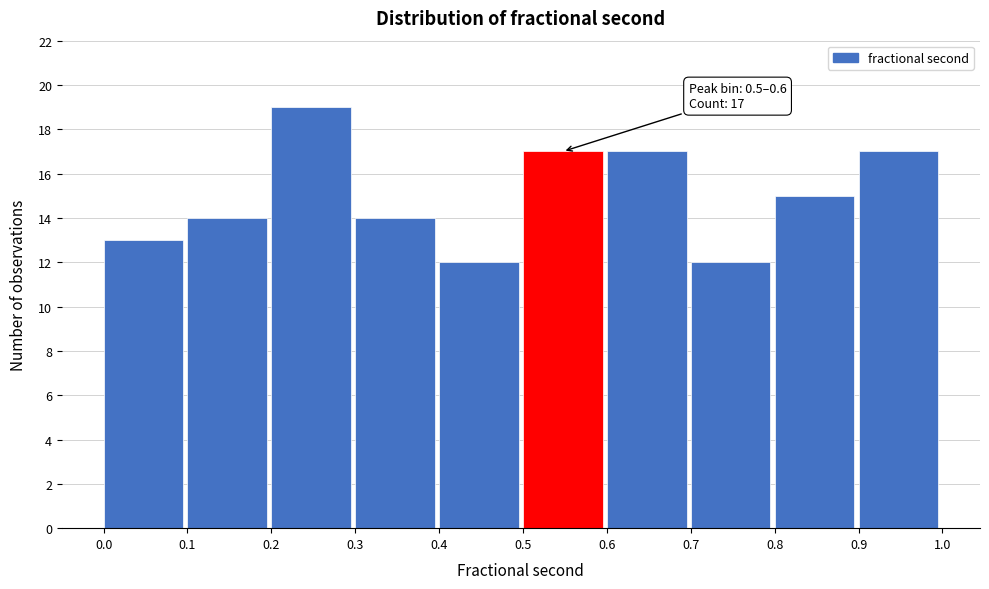

Over which range of the x-axis is the bar tallest?

0.2 to 0.3